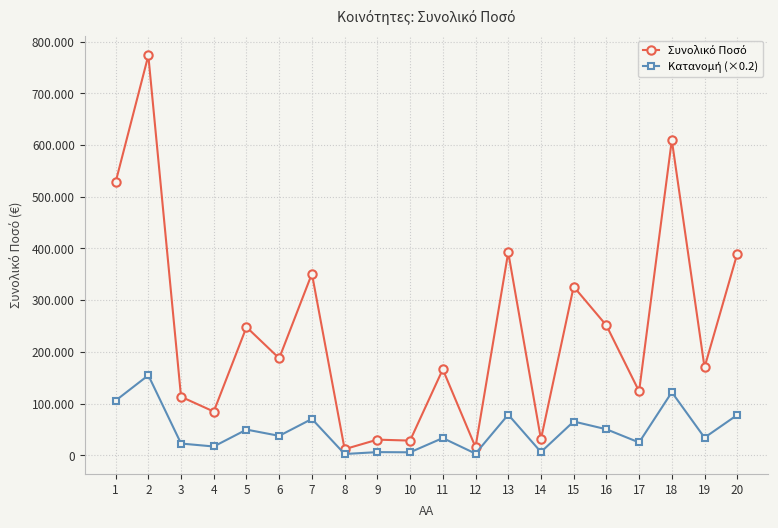

True or false: Κατανομή (×0.2) has more than 2 points higher than both neighbors.

True